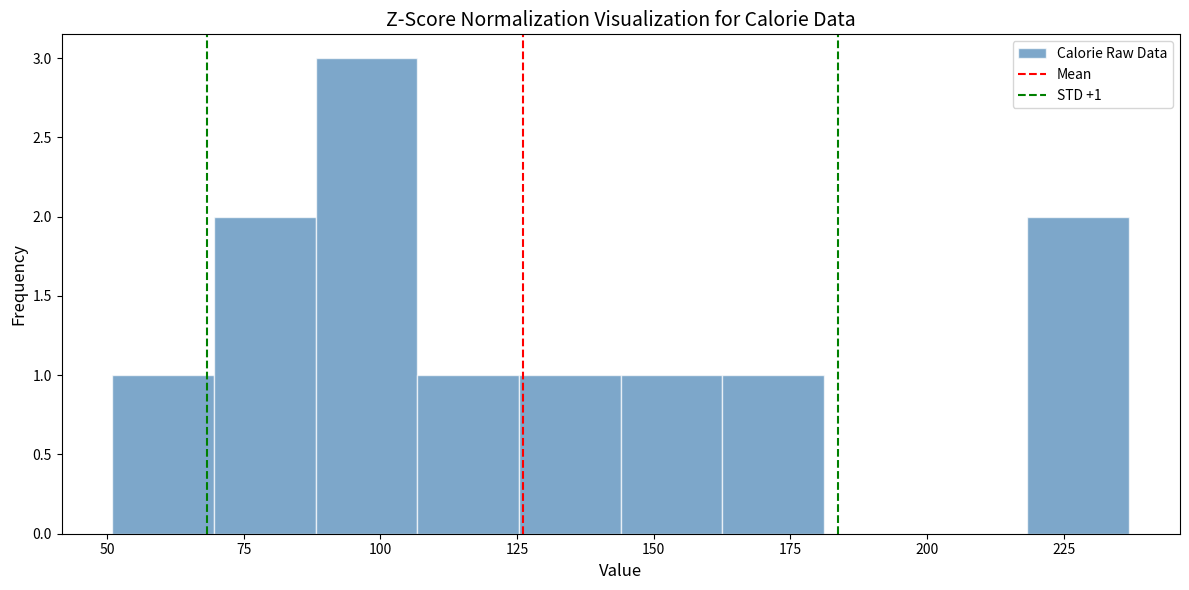

Around what value on the x-axis is the tallest bar? Give the approximate position of its centre, as read against the axis.

100